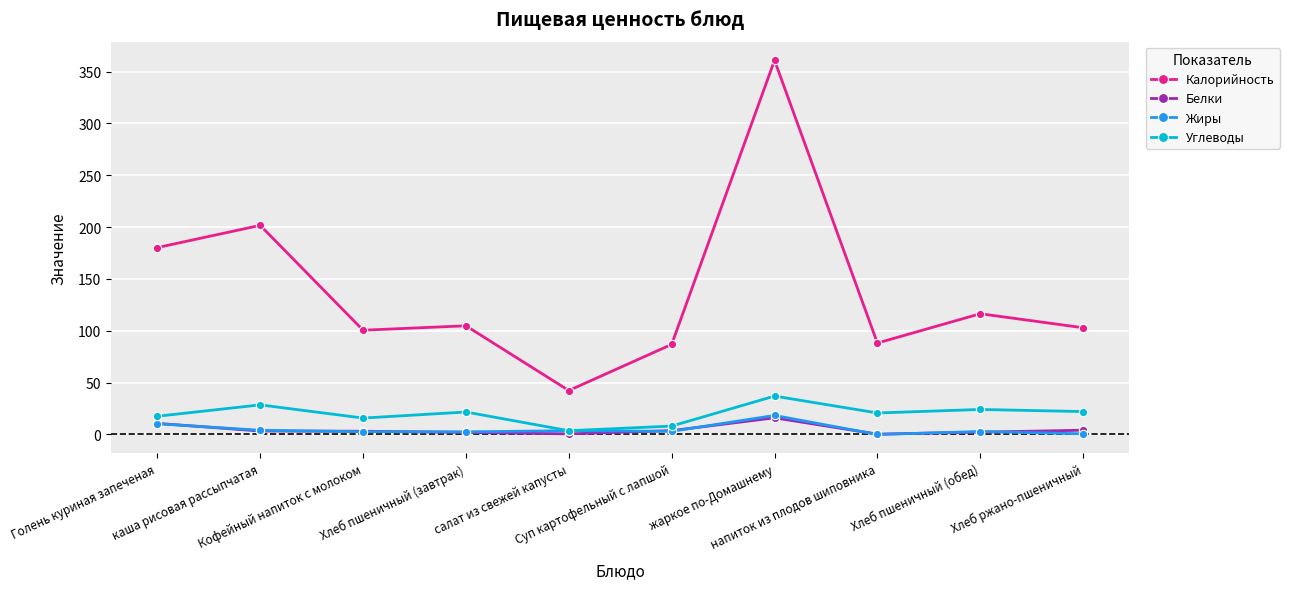

Which category has the highest value across all series?

жаркое по-Домашнему